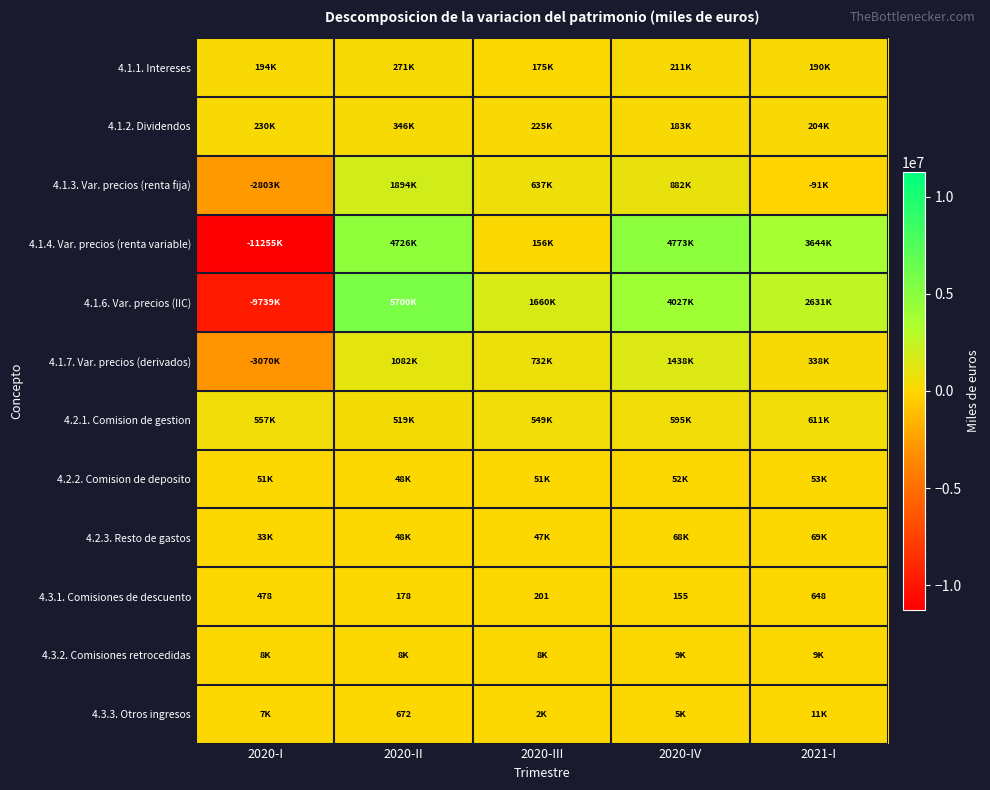

Which category has the highest value in the 4.3.1. Comisiones de descuento series?

2021-I